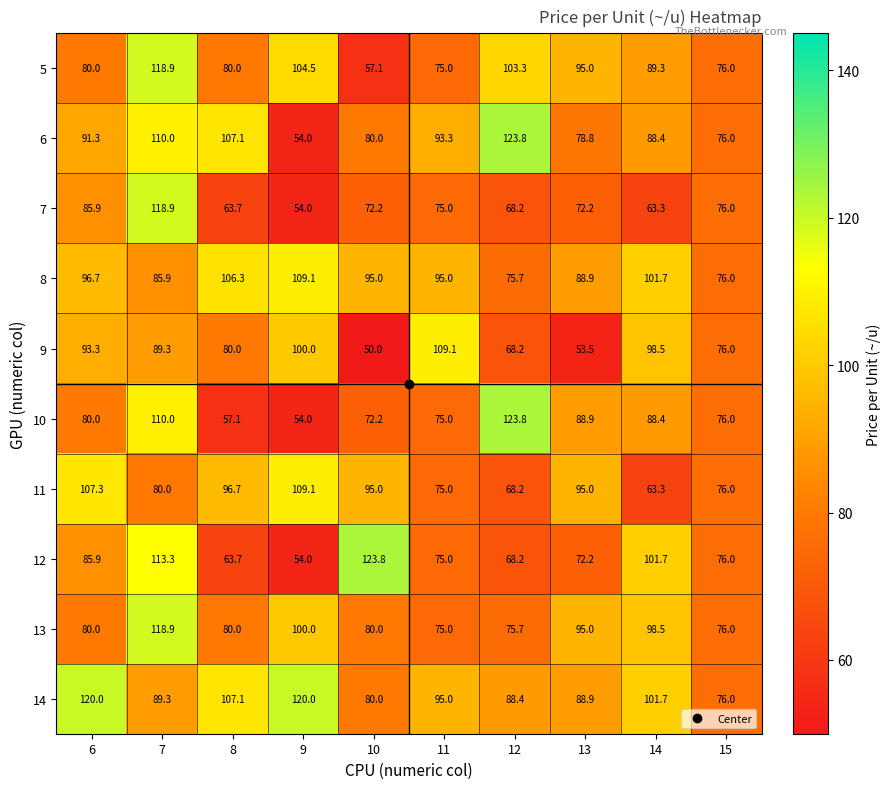

The value of 12 at 15 is 121.3. True or false?

False